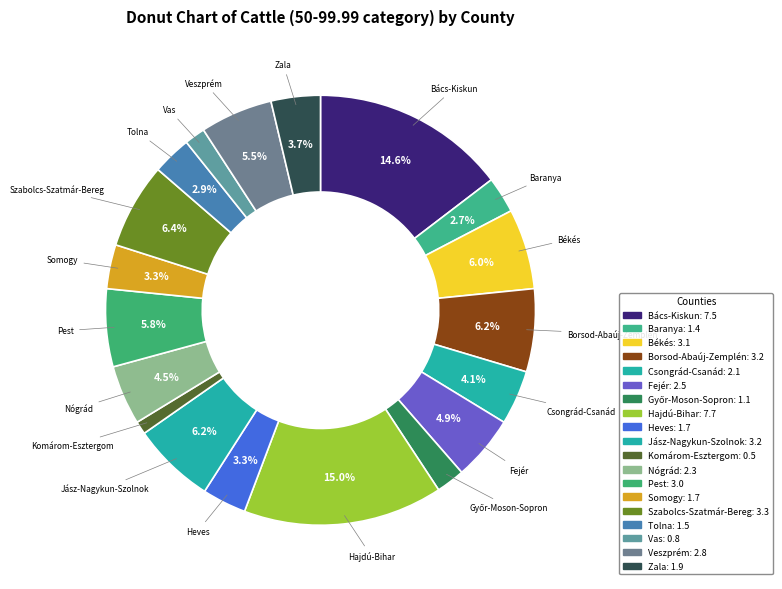

To the nearest percent, what is the difference between the Borsod-Abaúj-Zemplén and Zala slice percentages?

3%